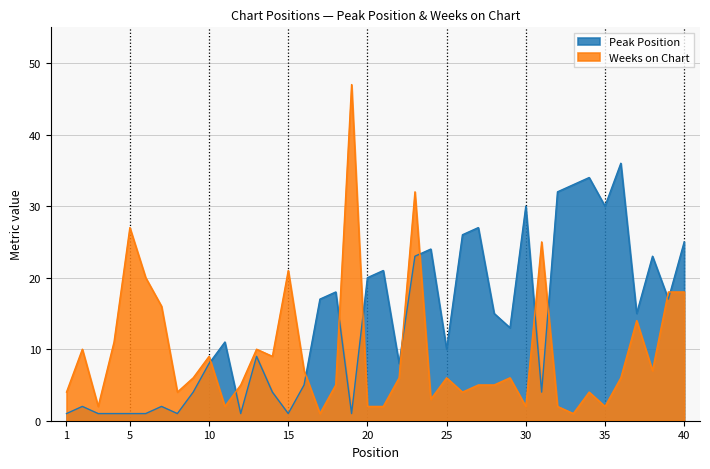

At which category does the chart reach its peak across all series?

19